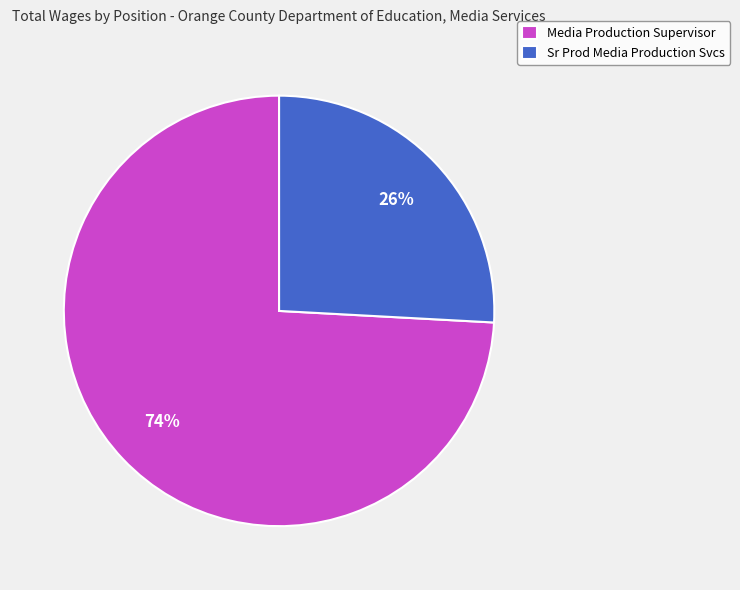

Between Sr Prod Media Production Svcs and Media Production Supervisor, which is larger?

Media Production Supervisor